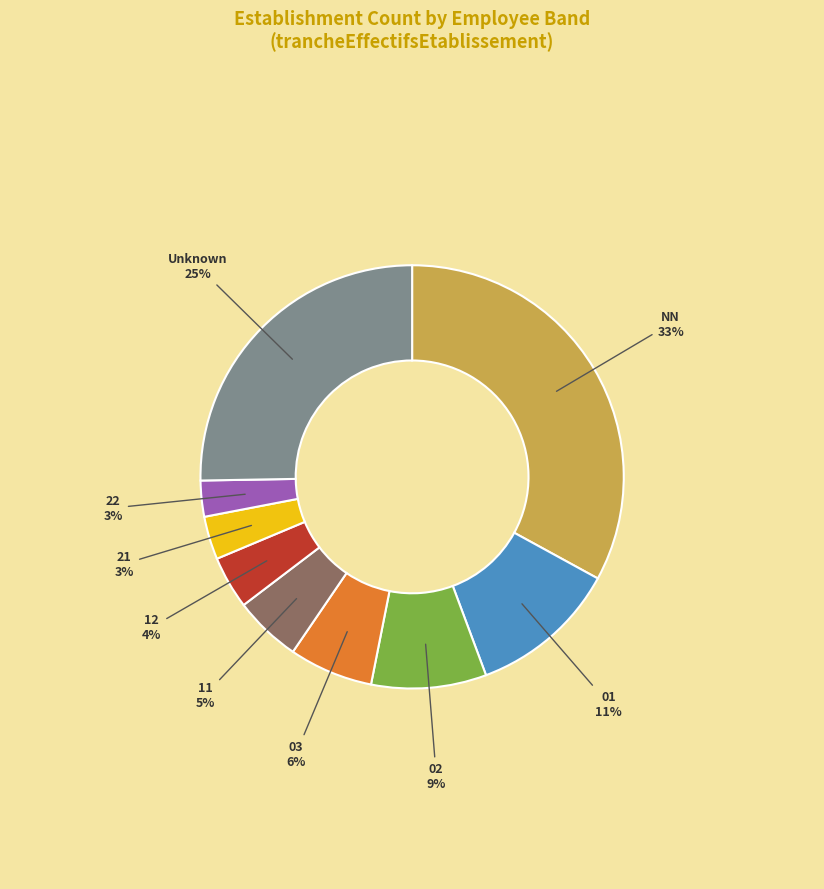

How many segments does this pie chart have?

9